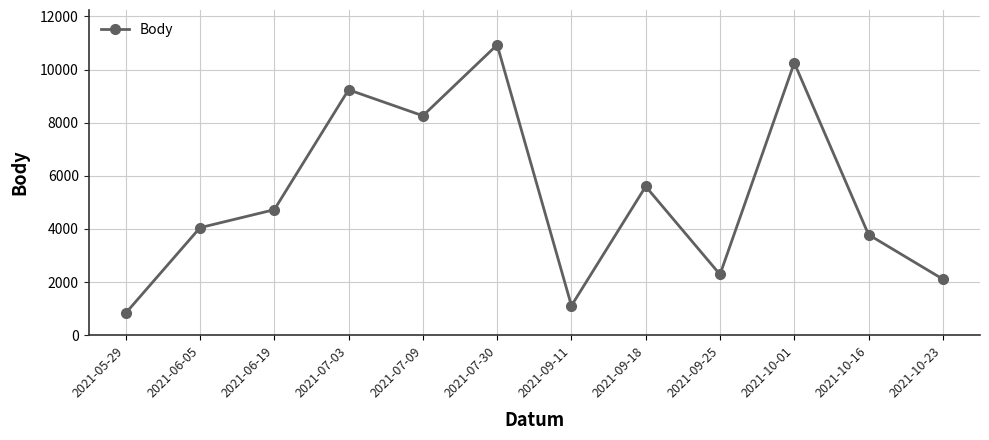

What is the value of the 10th point from the left?

10252